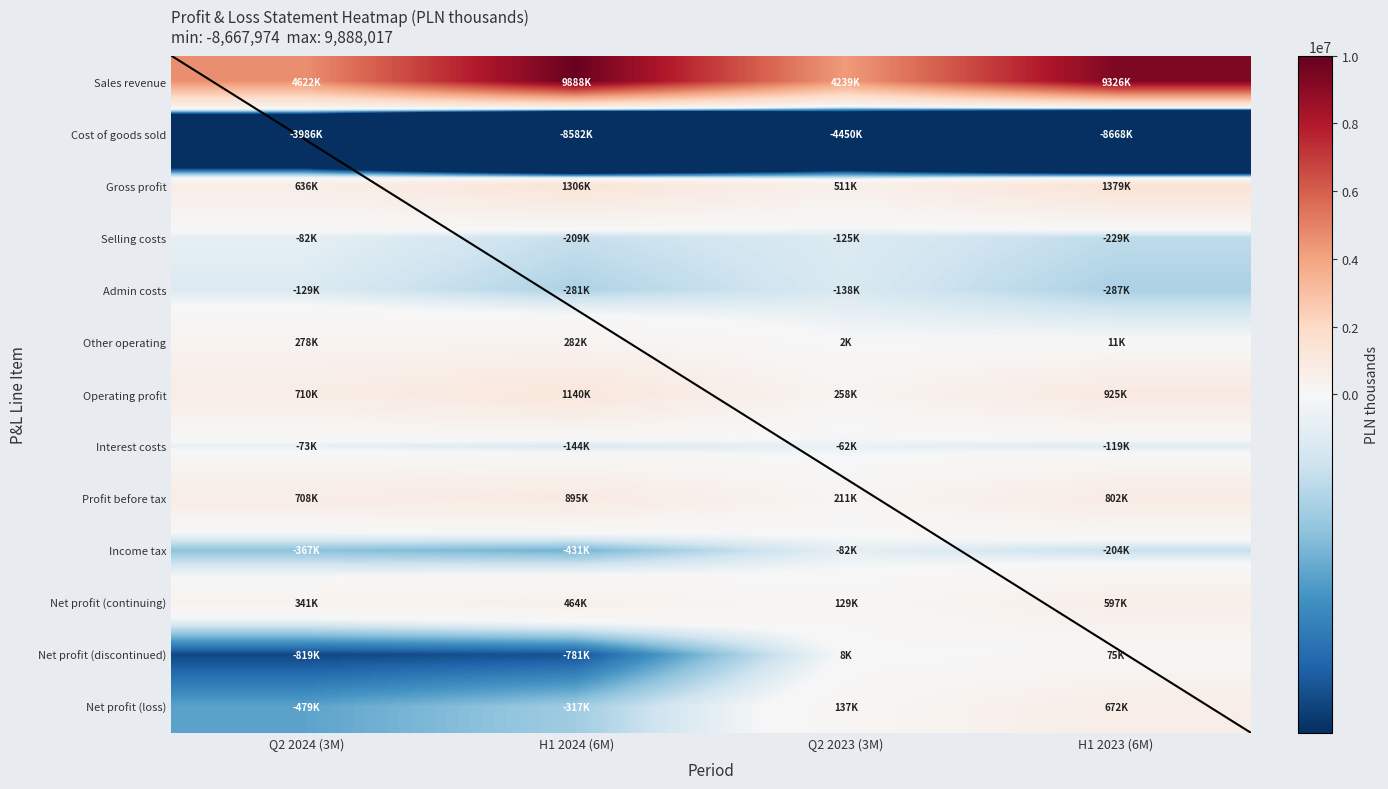

What is the difference between the maximum and second lowest values in the Net profit (discontinued) series?

856604